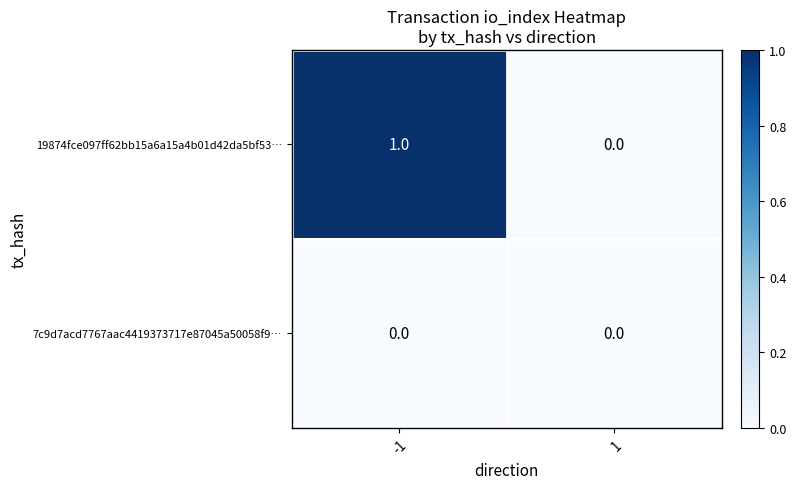

Rank the series by their average value, from lowest to highest.

7c9d7acd7767aac4419373717e87045a50058f9…, 19874fce097ff62bb15a6a15a4b01d42da5bf53…